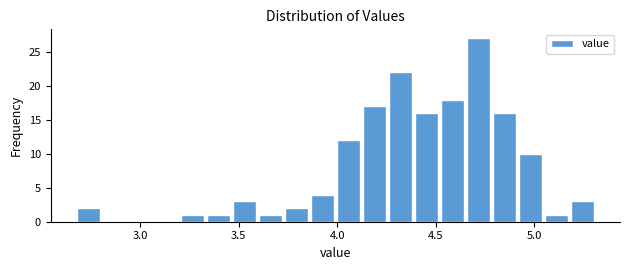

Around what value on the x-axis is the tallest bar? Give the approximate position of its centre, as read against the axis.

4.70